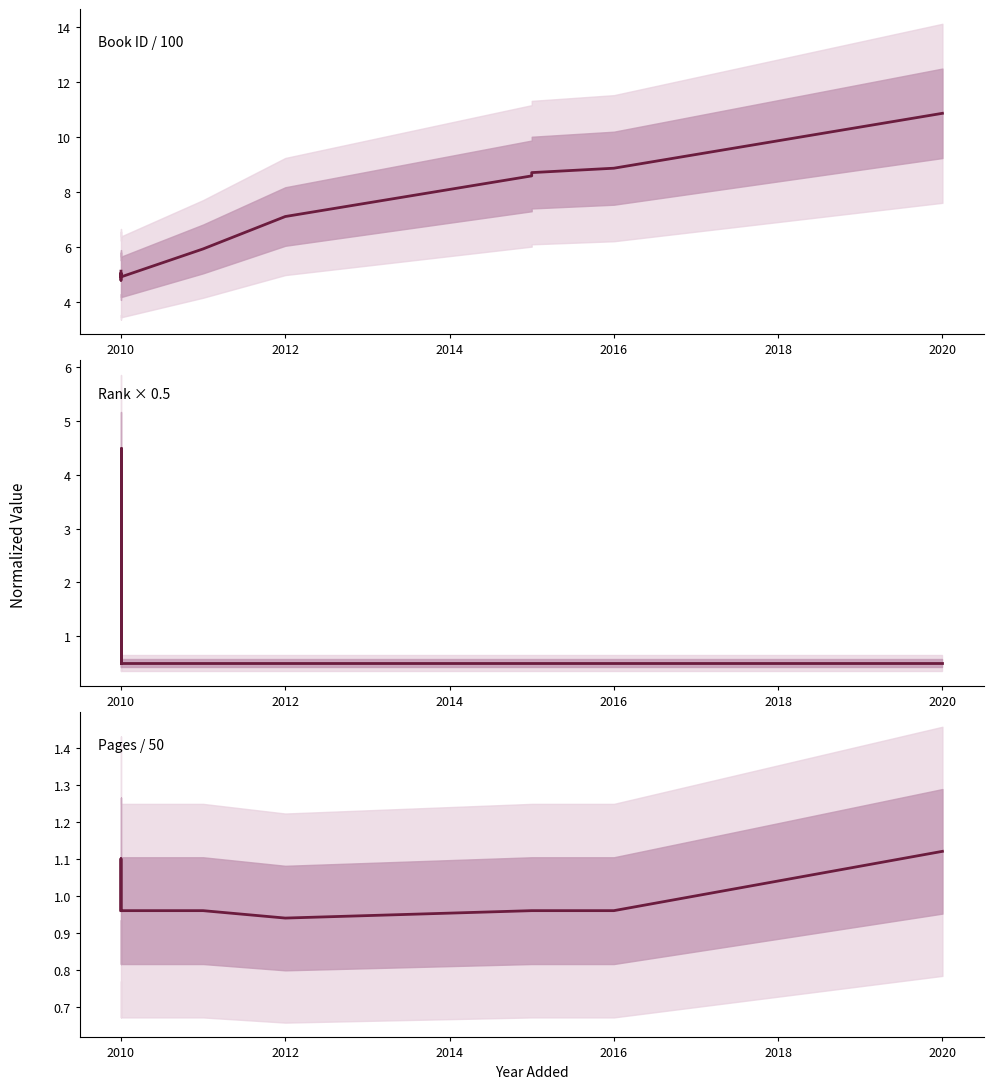

True or false: pages and id (×100) intersect in this chart.

False